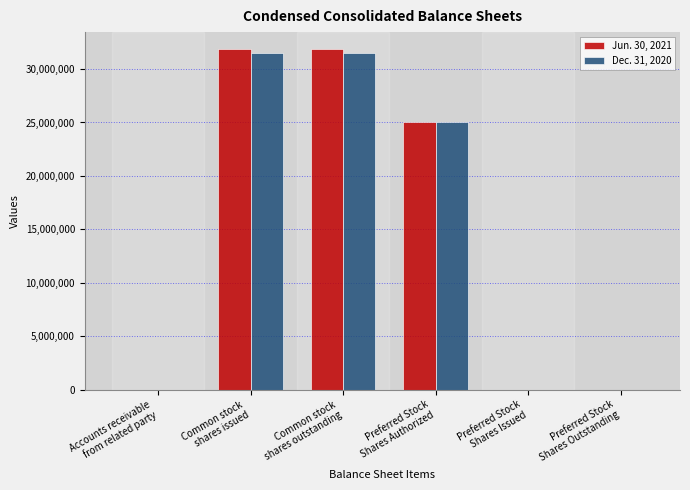

What is the approximate value of Dec. 31, 2020 at Common stock
shares outstanding, to the nearest 50?

31465000